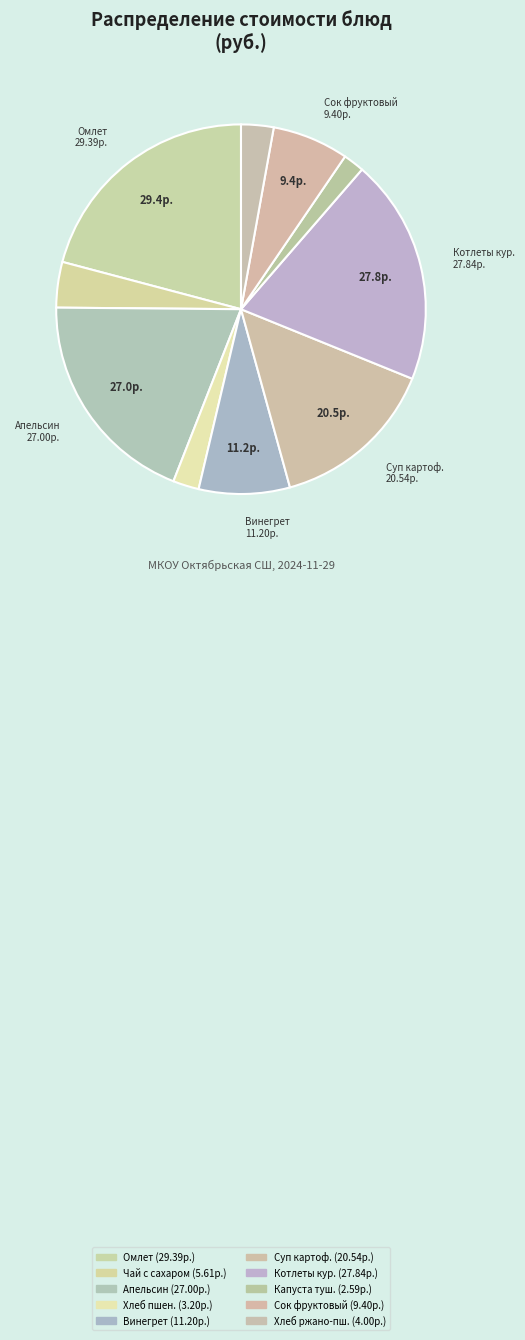

Is there a majority slice in this chart?

No